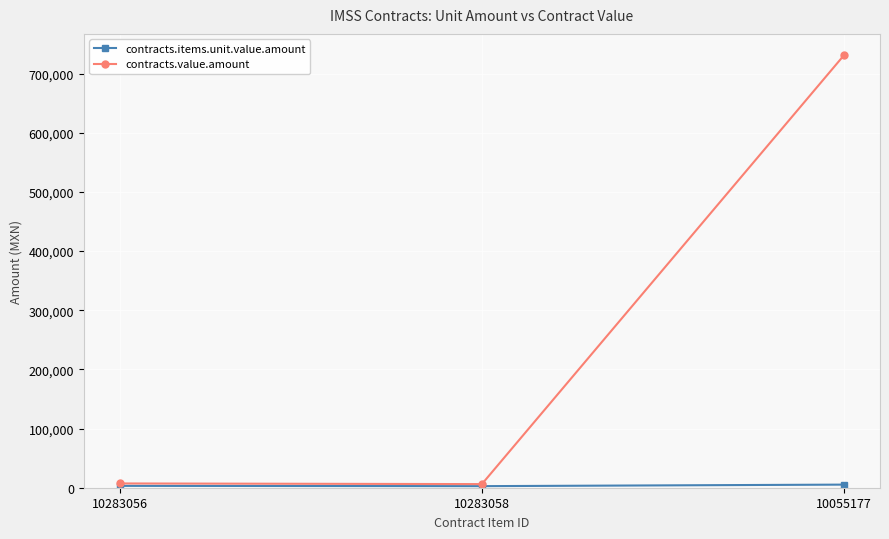

Is this an area chart (filled region under the line)?

No